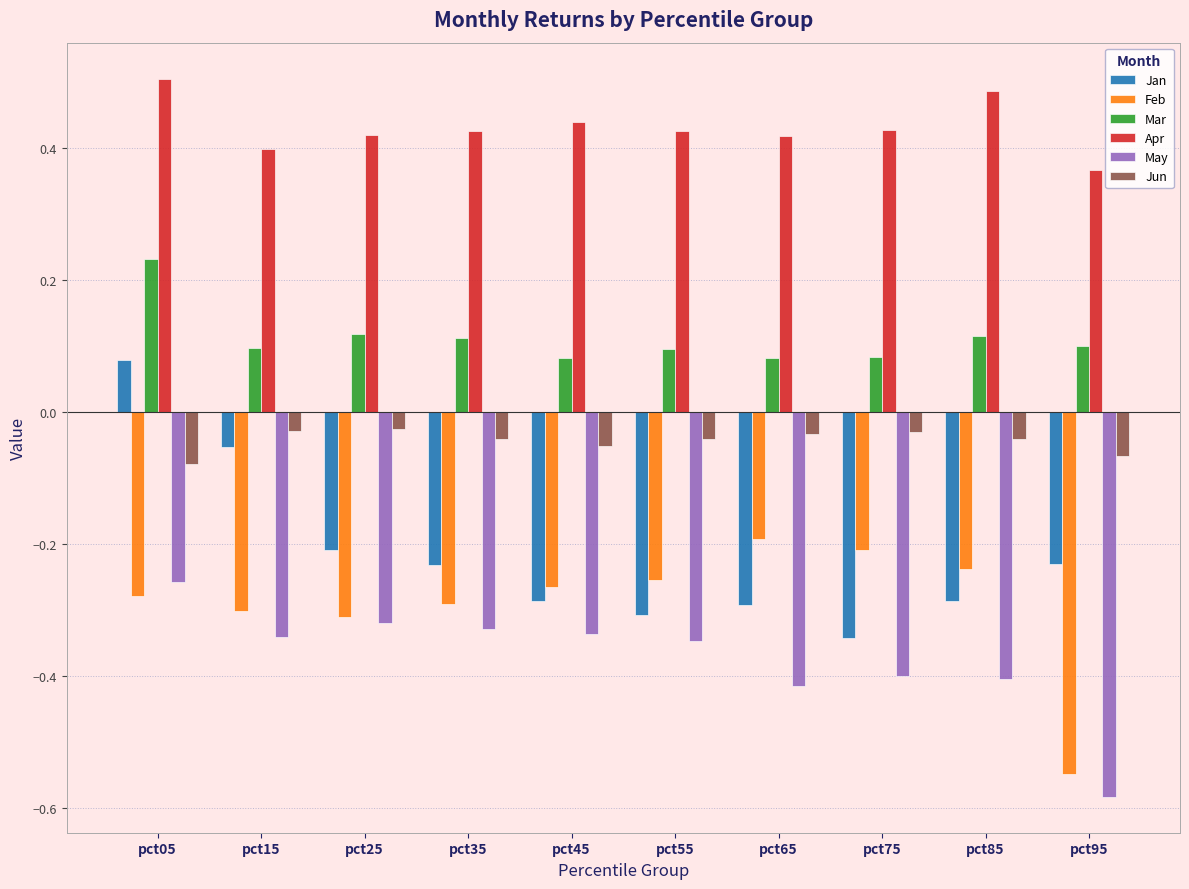

Is it true that Jun equals -0.0 at pct45?

False